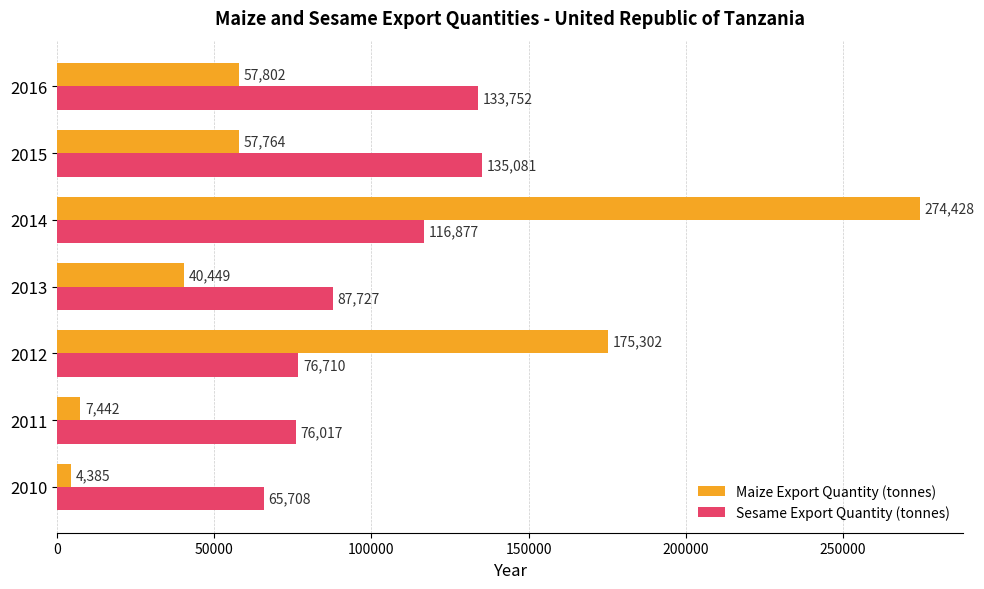

What is the difference between the highest and lowest values at 2016?

75950